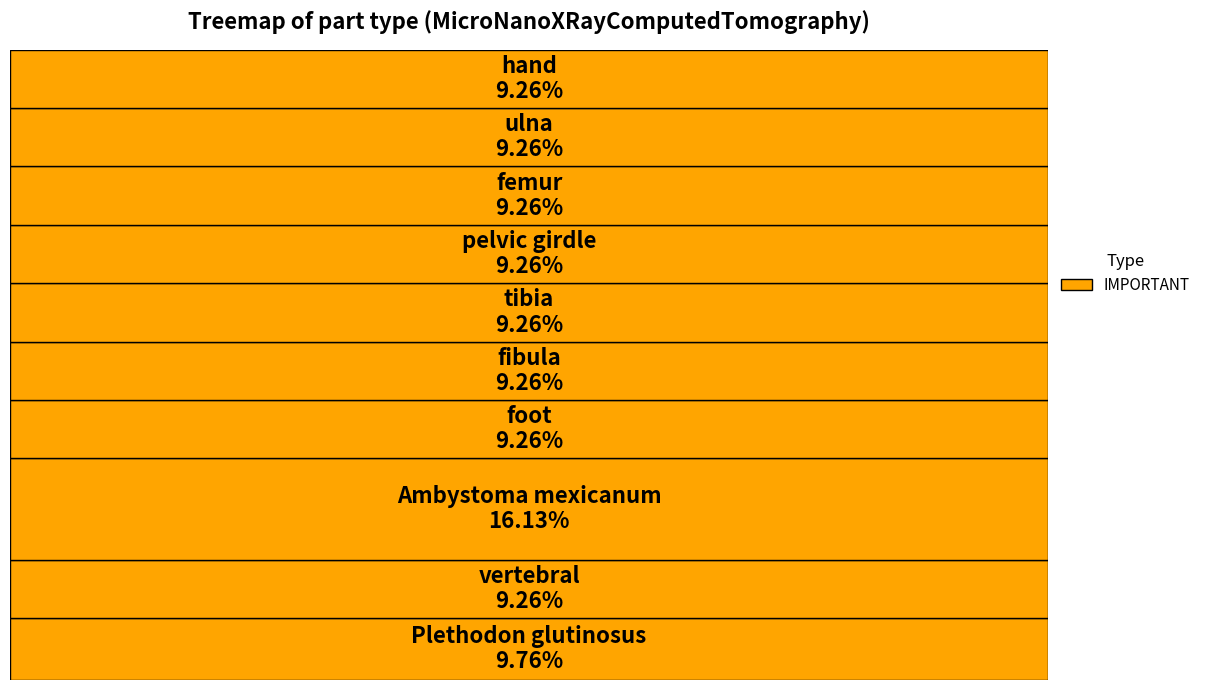

To the nearest percent, what percentage of the pie is Plethodon glutinosus?

10%